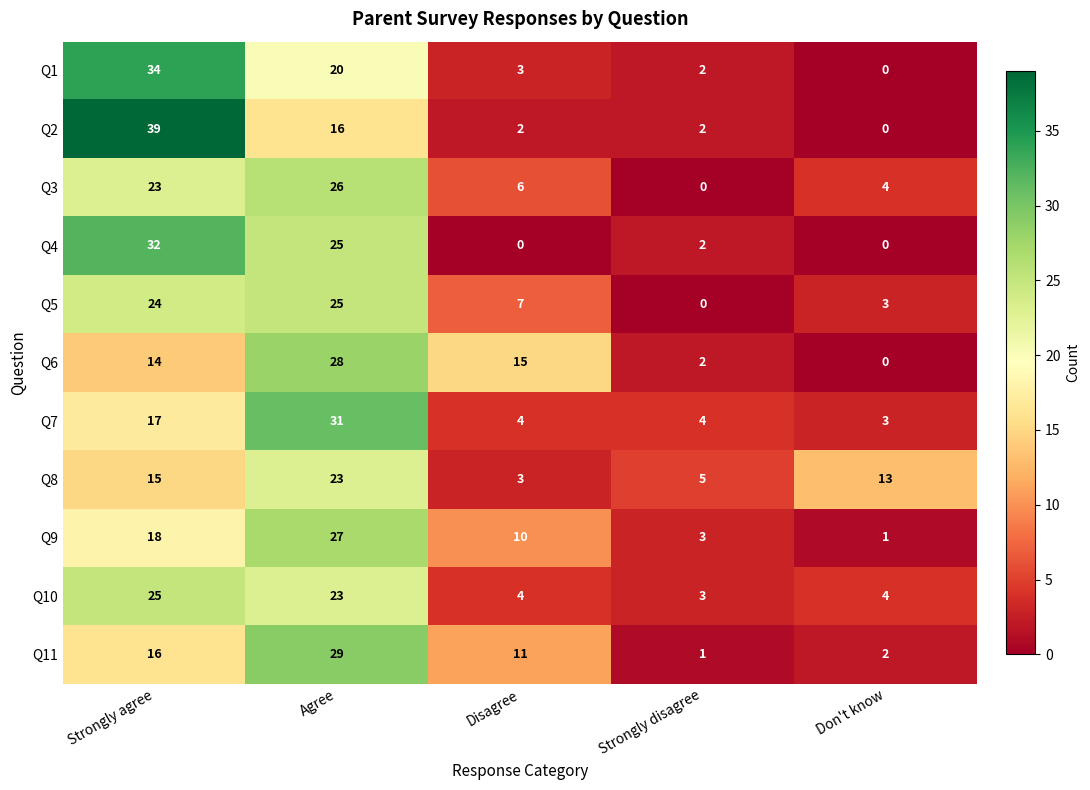

True or false: Q11 has a value of 2 at Don't know.

True